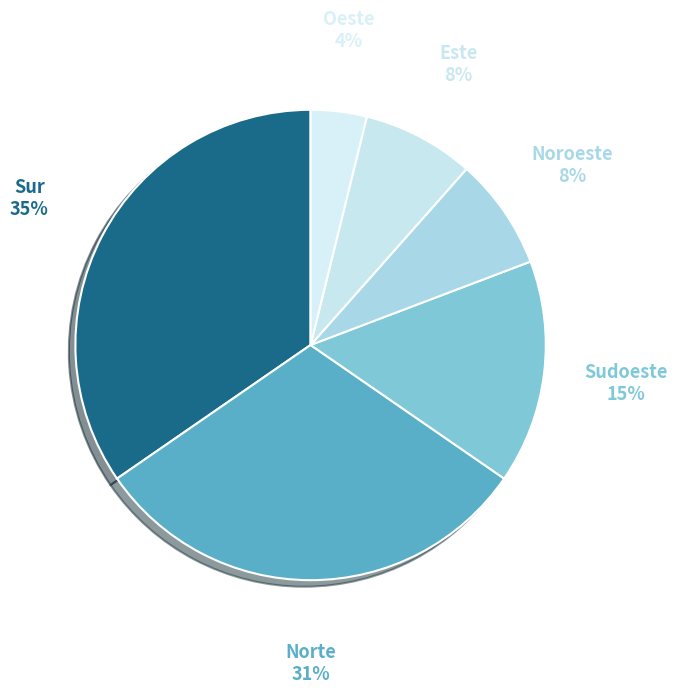

Is it true that Noroeste is 8% of the pie?

True